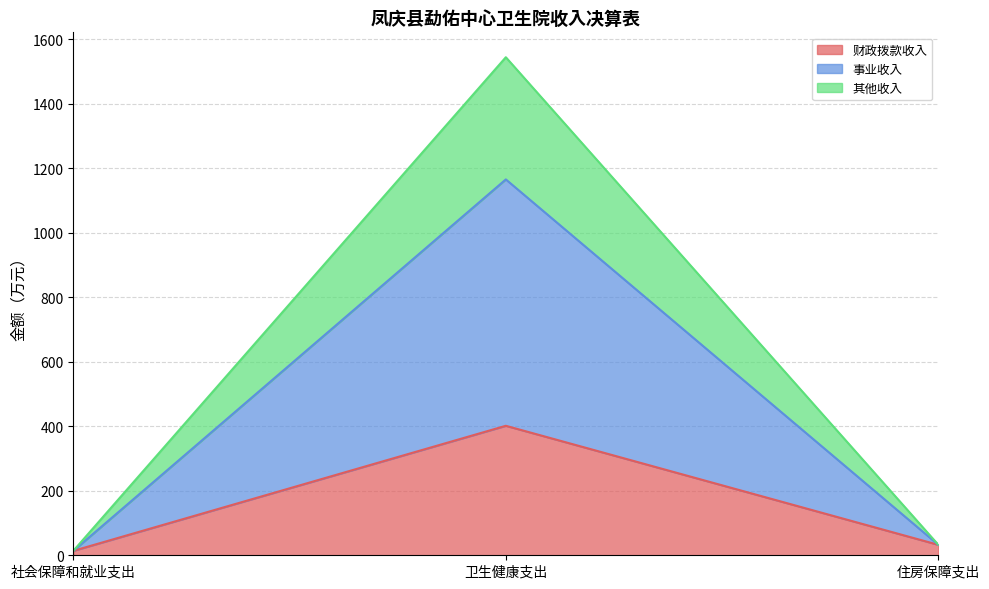

At which category is the sum across all series the highest?

卫生健康支出